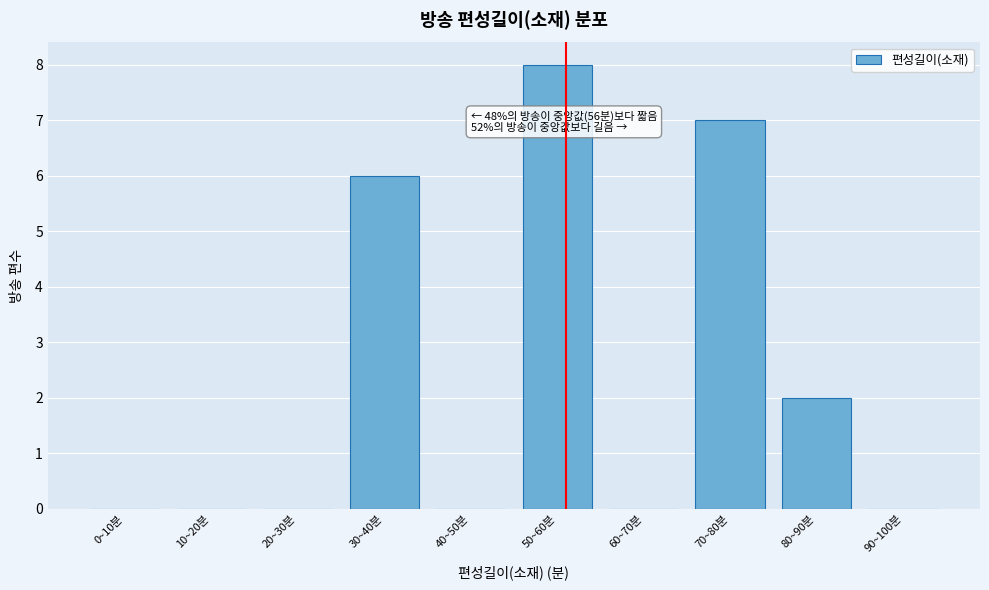

Reading right to left, list all the values displayed in this chart.

90~100분=0	80~90분=2	70~80분=7	60~70분=0	50~60분=8	40~50분=0	30~40분=6	20~30분=0	10~20분=0	0~10분=0